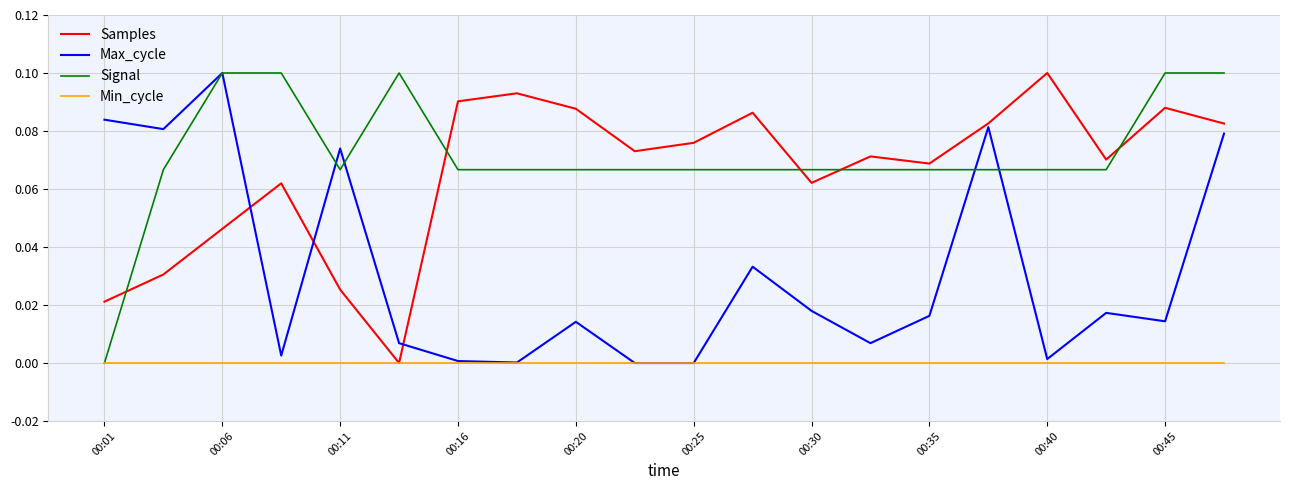

True or false: Max_cycle has more than 1 interior local peaks.

True